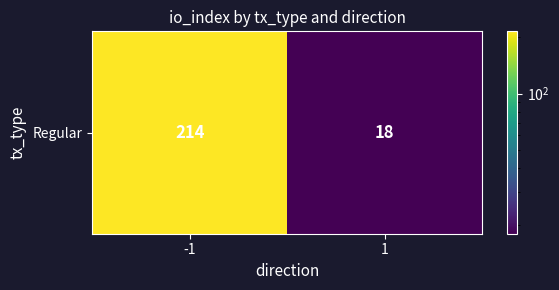

Reading left to right, what are all the values shown in this chart?

214	18